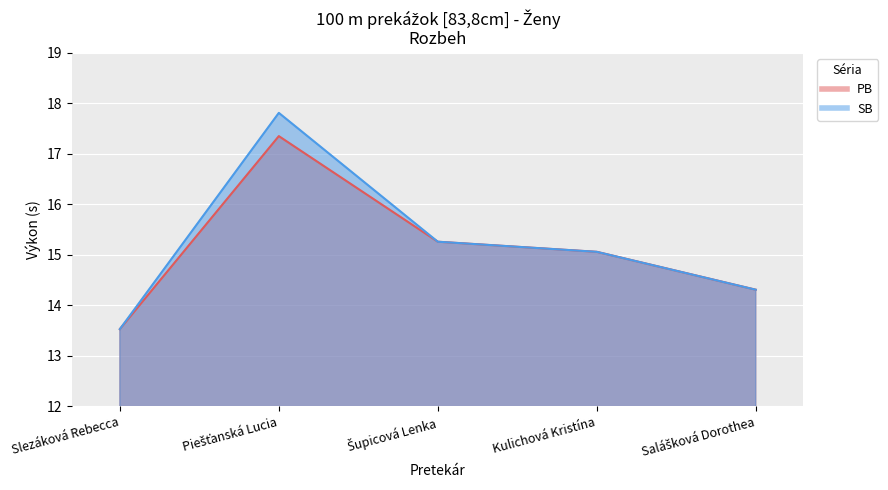

List the series in order of their peak value, highest first.

SB, PB